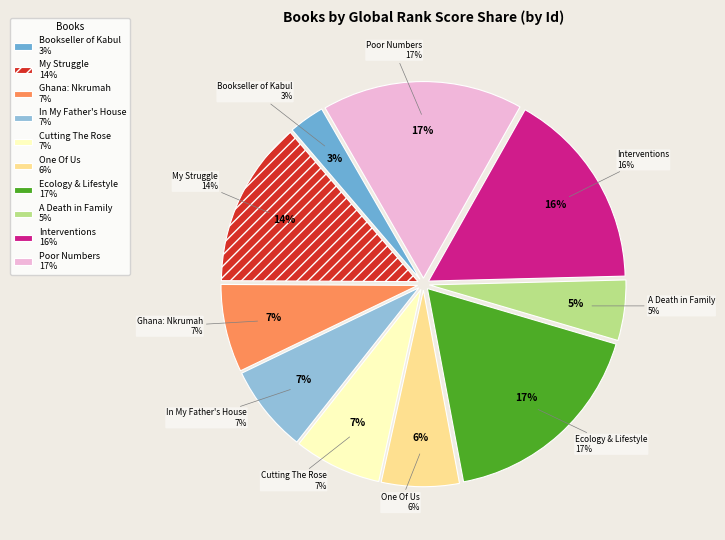

Is it true that Cutting The Rose is 18% of the pie?

False